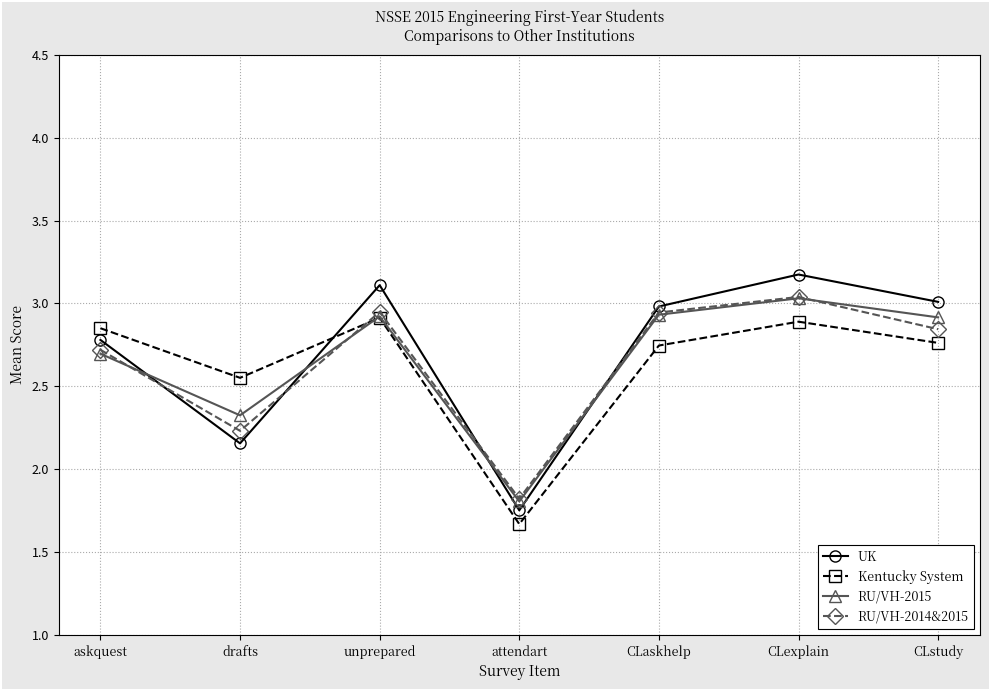

What is the smallest value displayed?

1.7